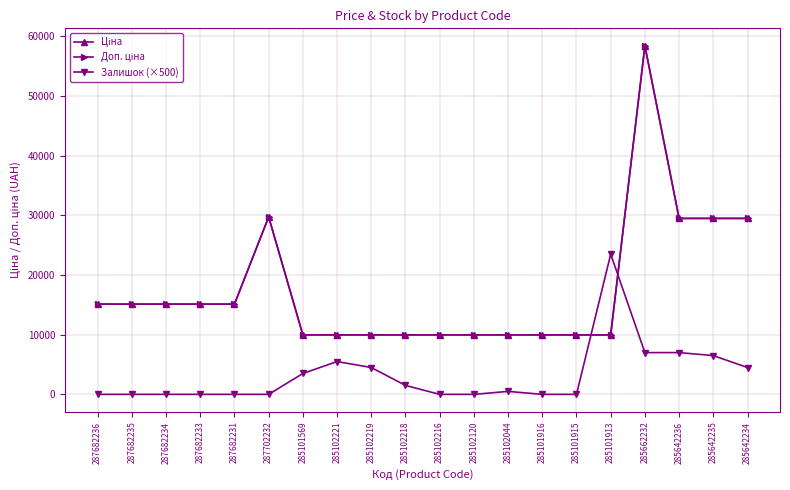

What is the total value across all series at 285101916?

19950.0